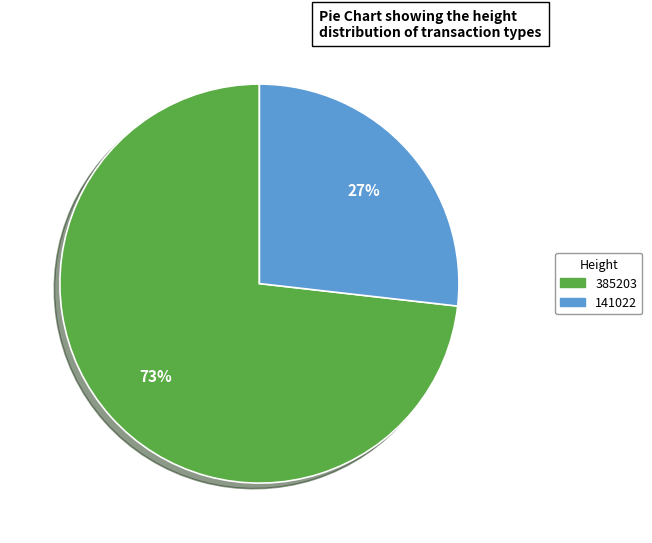

To the nearest percent, what is the difference between the largest and smallest slice percentages?

46%